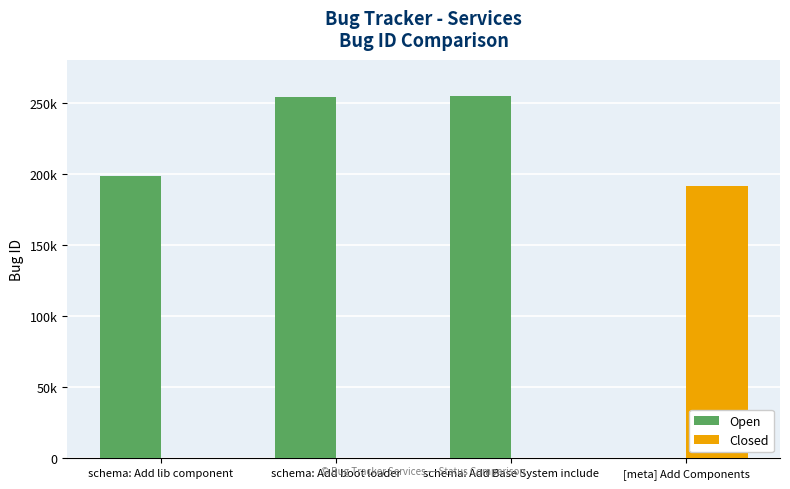

What is the label of the 4th bar from the right?

schema: Add lib component